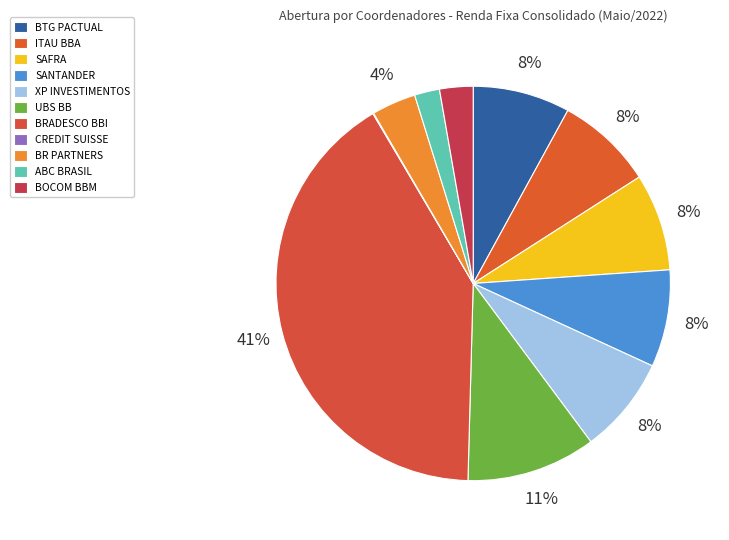

Which slice is the smallest?

CREDIT SUISSE